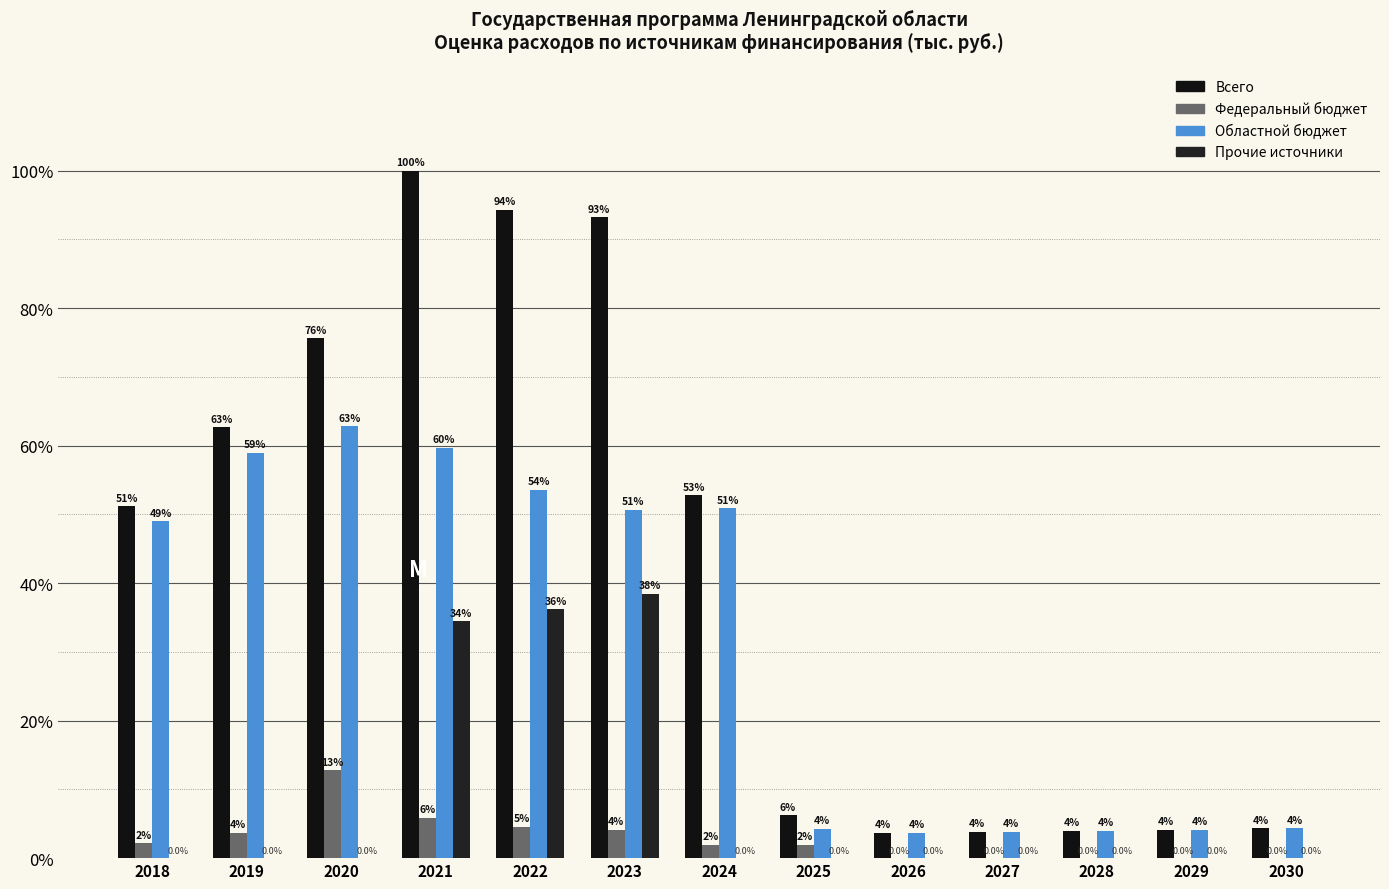

At which label is Всего closest to 22905768?

2018